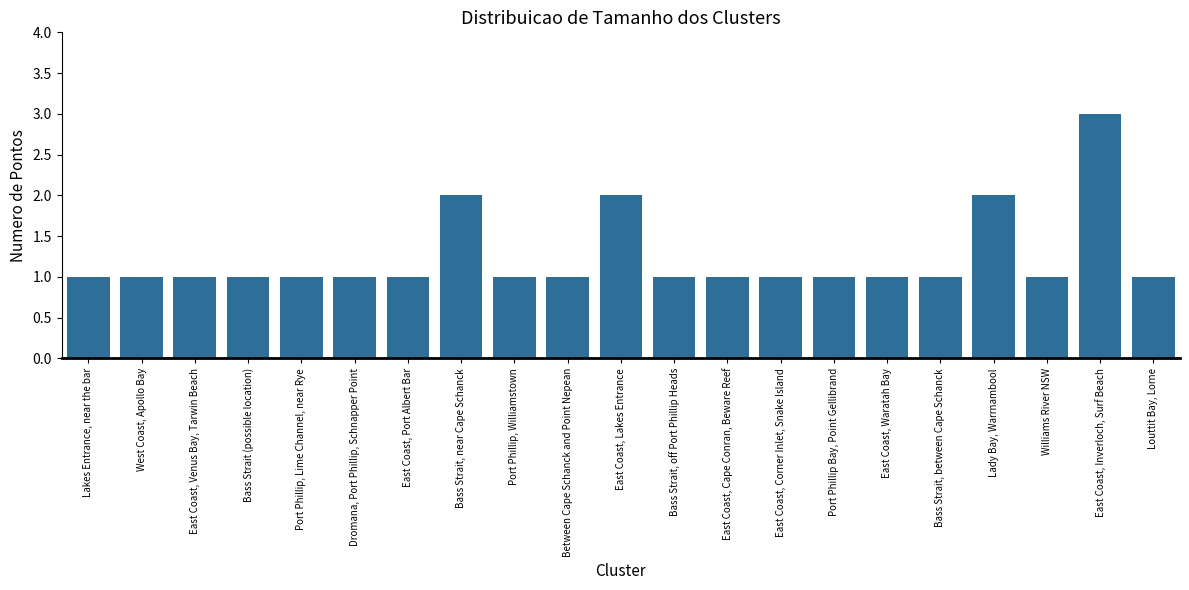

What is the sum of all values?

26